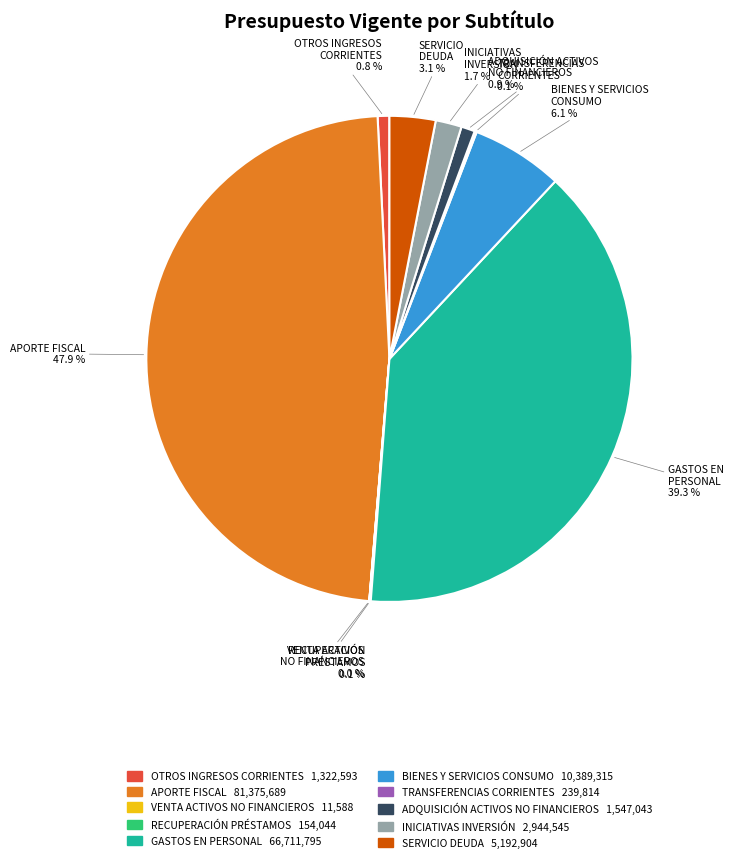

Is there any slice that represents more than half of the pie?

No